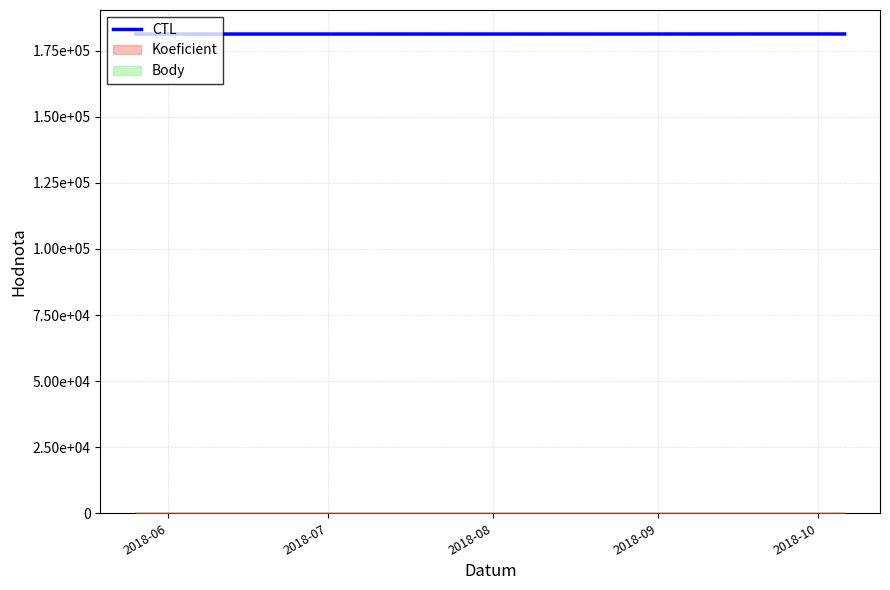

Where is the first local maximum?

2018-10